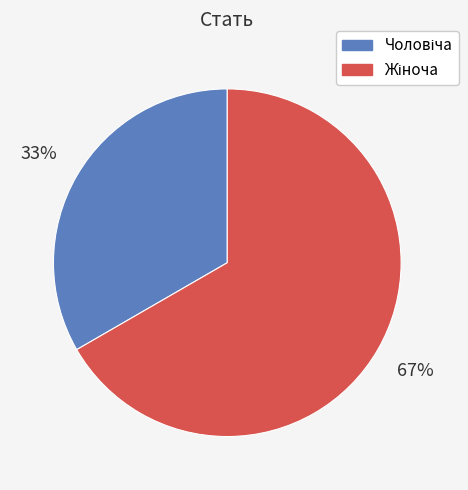

Count the number of slices in the pie.

2